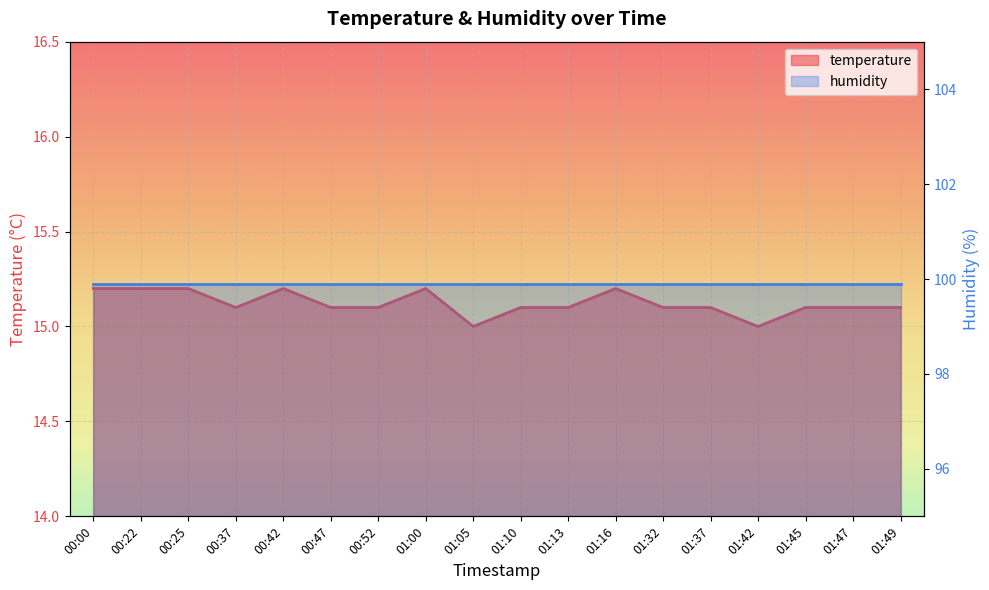

Reading right to left, list all the values displayed in this chart.

01:49=15.1	01:47=15.1	01:45=15.1	01:42=15.0	01:37=15.1	01:32=15.1	01:16=15.2	01:13=15.1	01:10=15.1	01:05=15.0	01:00=15.2	00:52=15.1	00:47=15.1	00:42=15.2	00:37=15.1	00:25=15.2	00:22=15.2	00:00=15.2